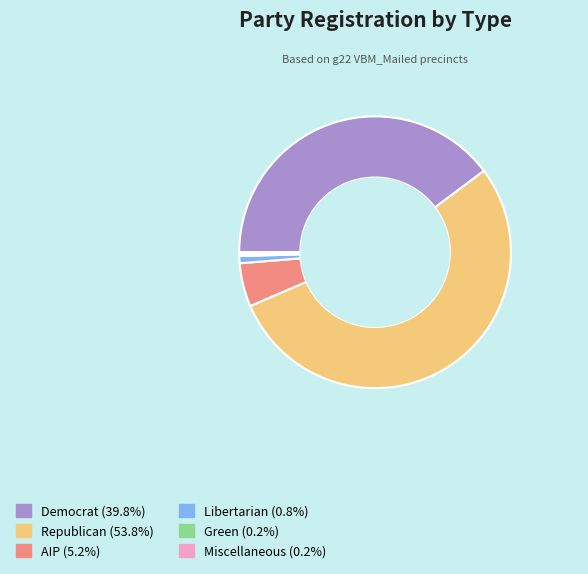

Is there any slice that represents more than half of the pie?

Yes